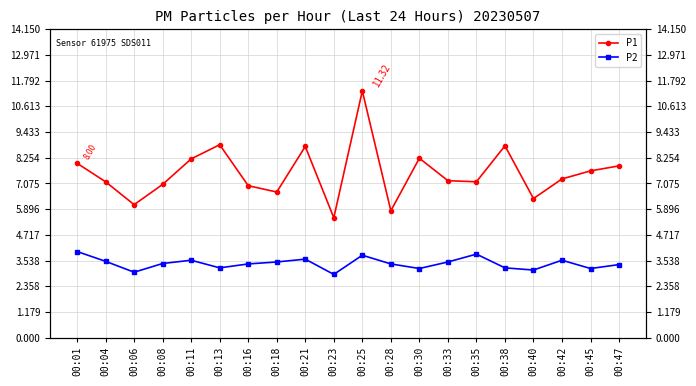

Rank the series at 00:40 from lowest to highest value.

P2, P1